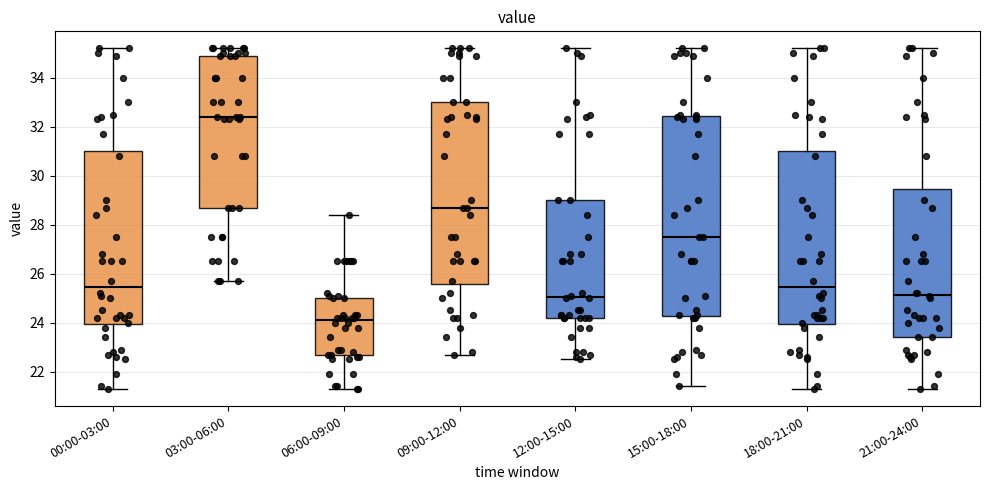

Where does the lower whisker of the box for 06:00-09:00 end on the y-axis? The values are not printed on the chart, so give them approximately, as read against the axis.

21.4